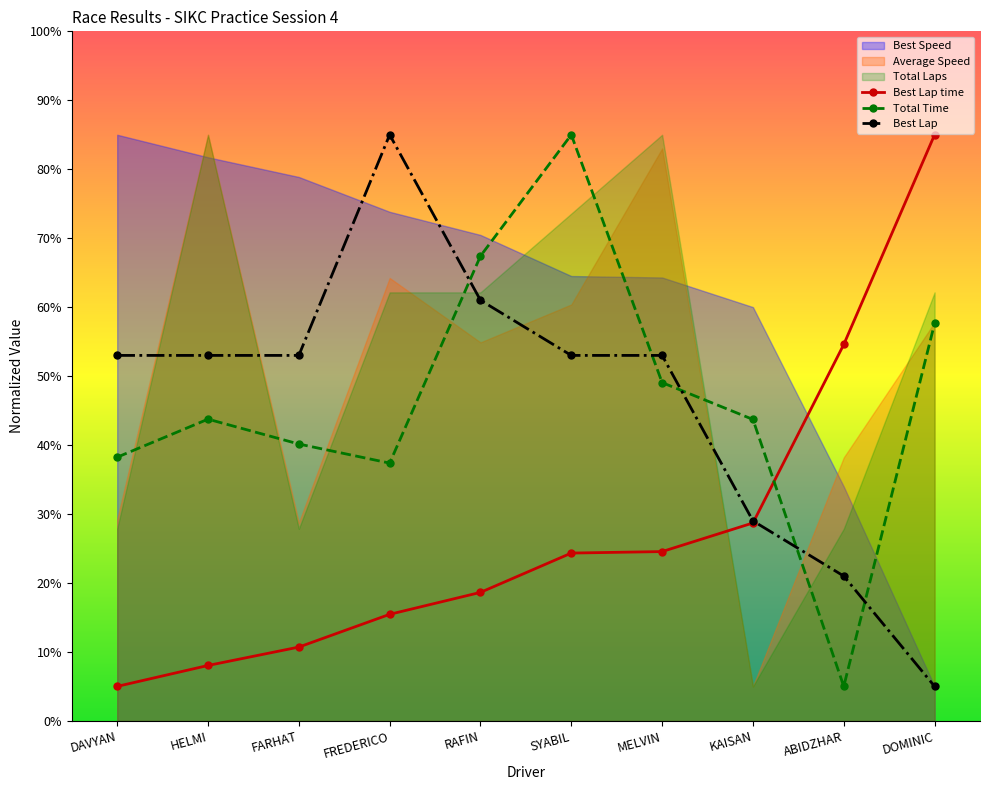

Where is Total Time nearest to the value 45?

HELMI